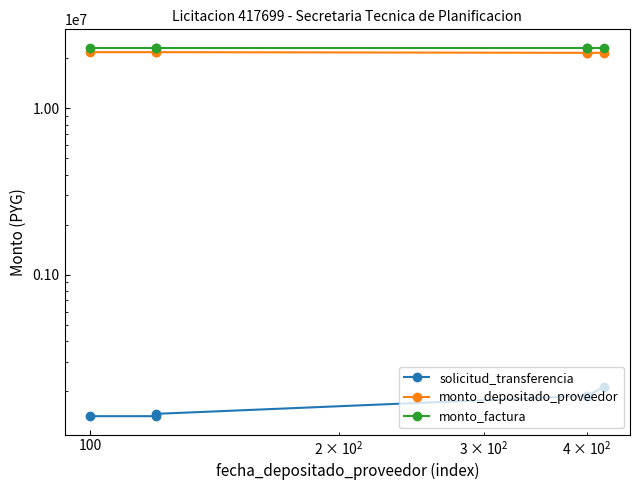

What are all the series names shown in the legend?

solicitud_transferencia, monto_depositado_proveedor, monto_factura